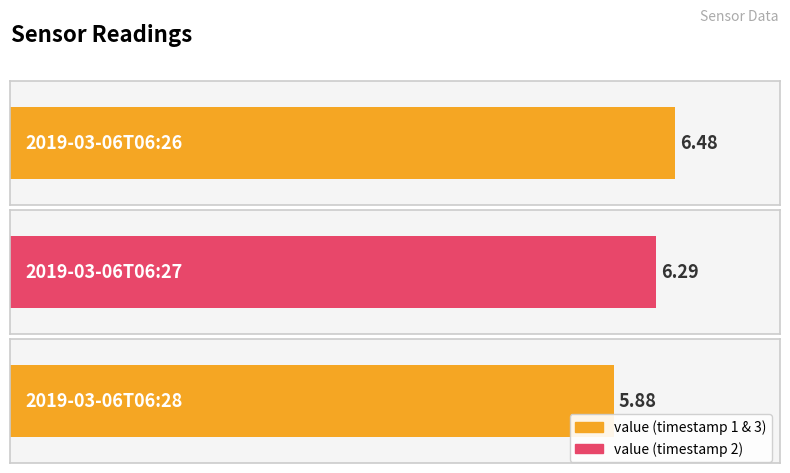

What value does the data have at 2019-03-06T06:27?

6.3